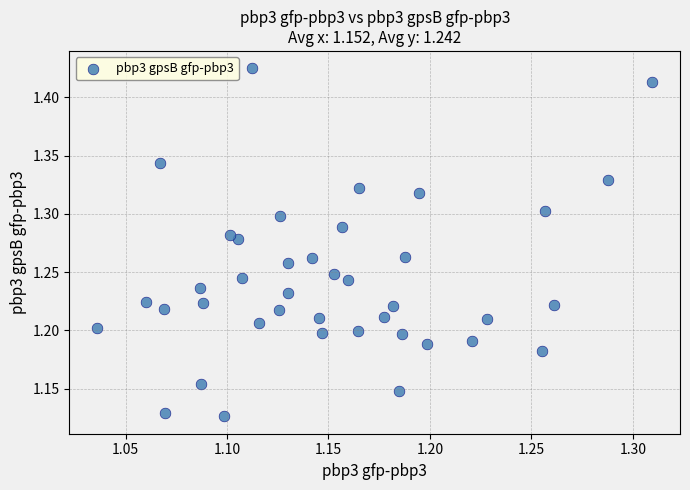

What is the range of X values (max minus min)?

0.3